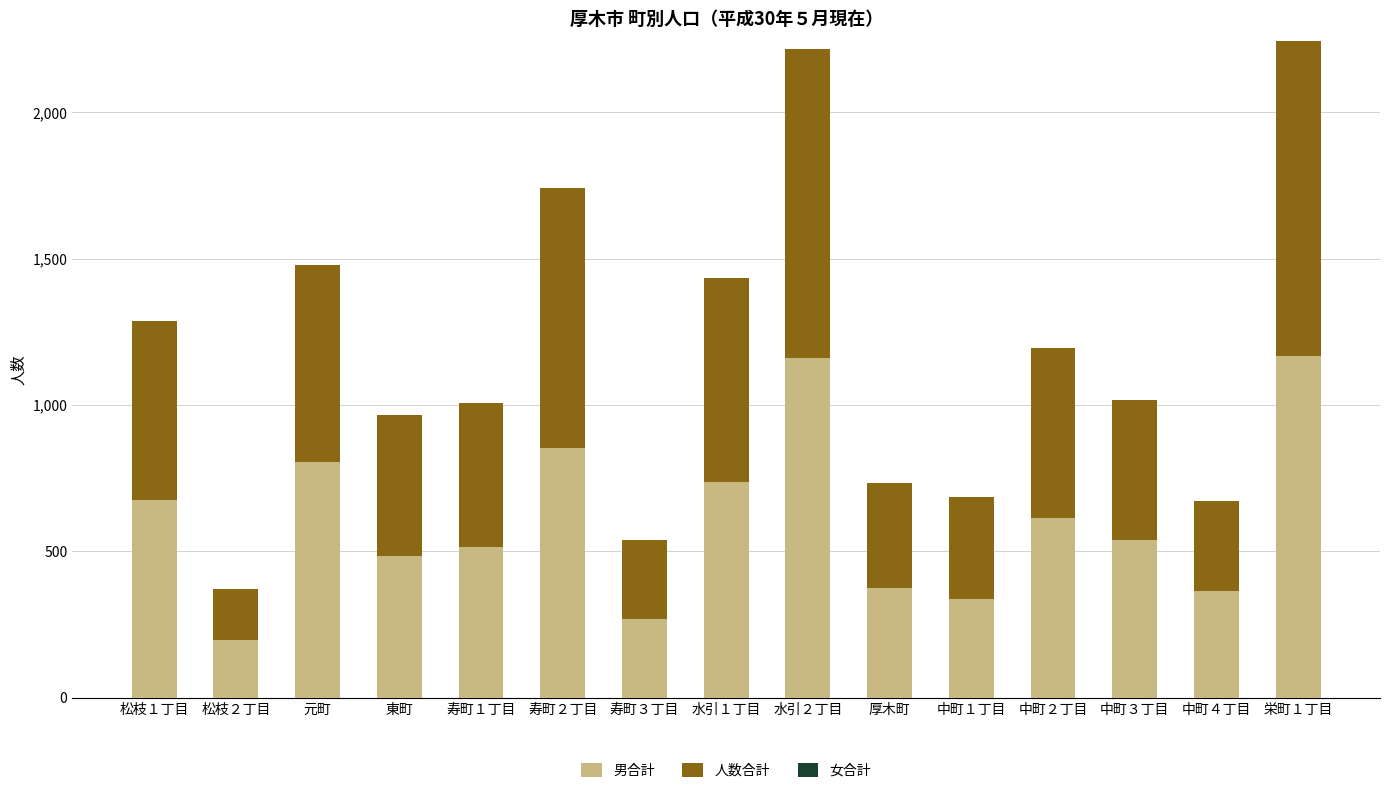

What is the maximum value for 男合計?

1166